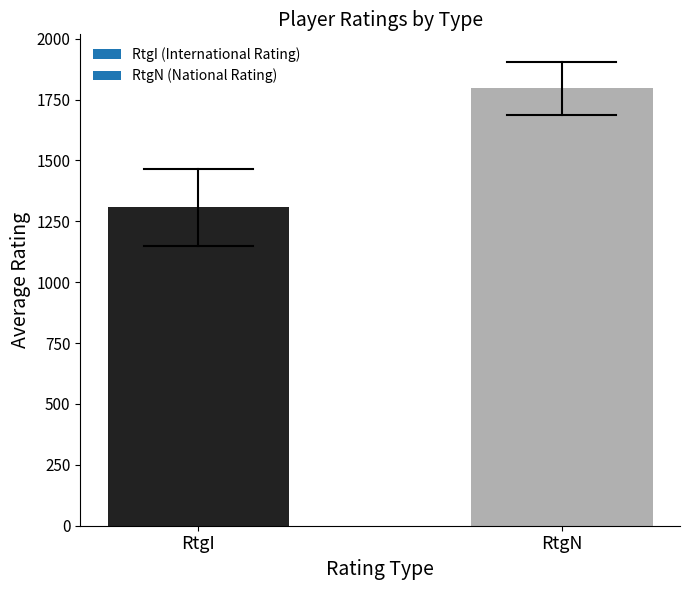

Reading left to right, extract all data points from this chart.

1307.7	1795.7